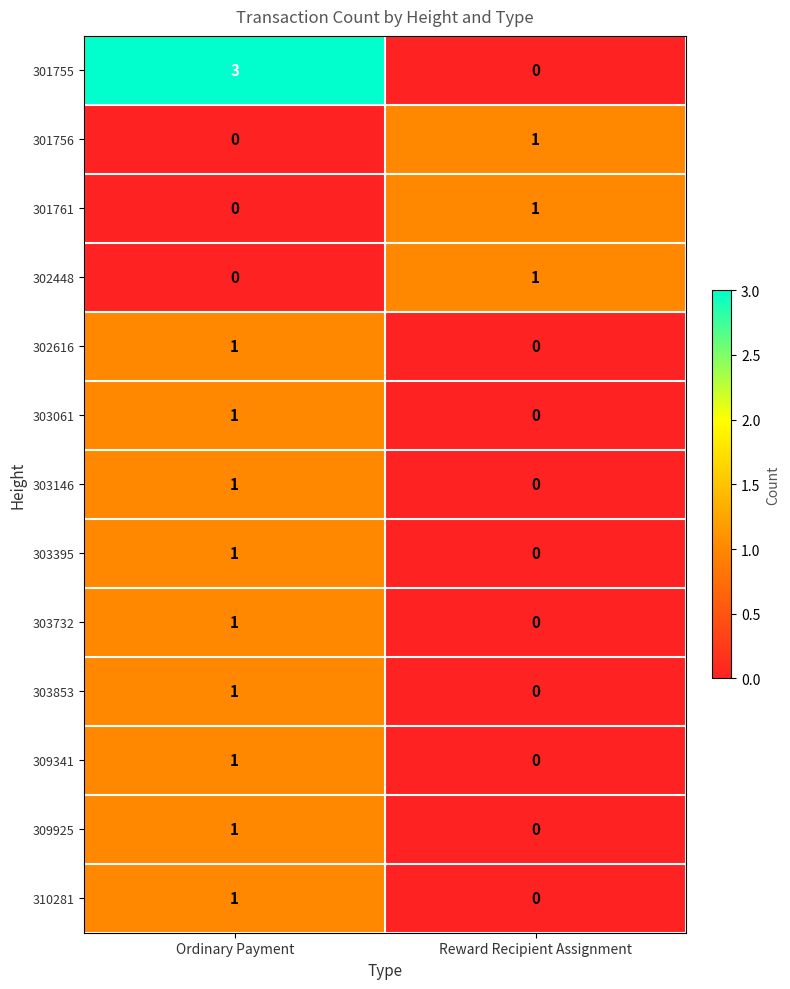

Reading right to left, what are all the values shown in this chart?

301755: 0	3
301756: 1	0
301761: 1	0
302448: 1	0
302616: 0	1
303061: 0	1
303146: 0	1
303395: 0	1
303732: 0	1
303853: 0	1
309341: 0	1
309925: 0	1
310281: 0	1